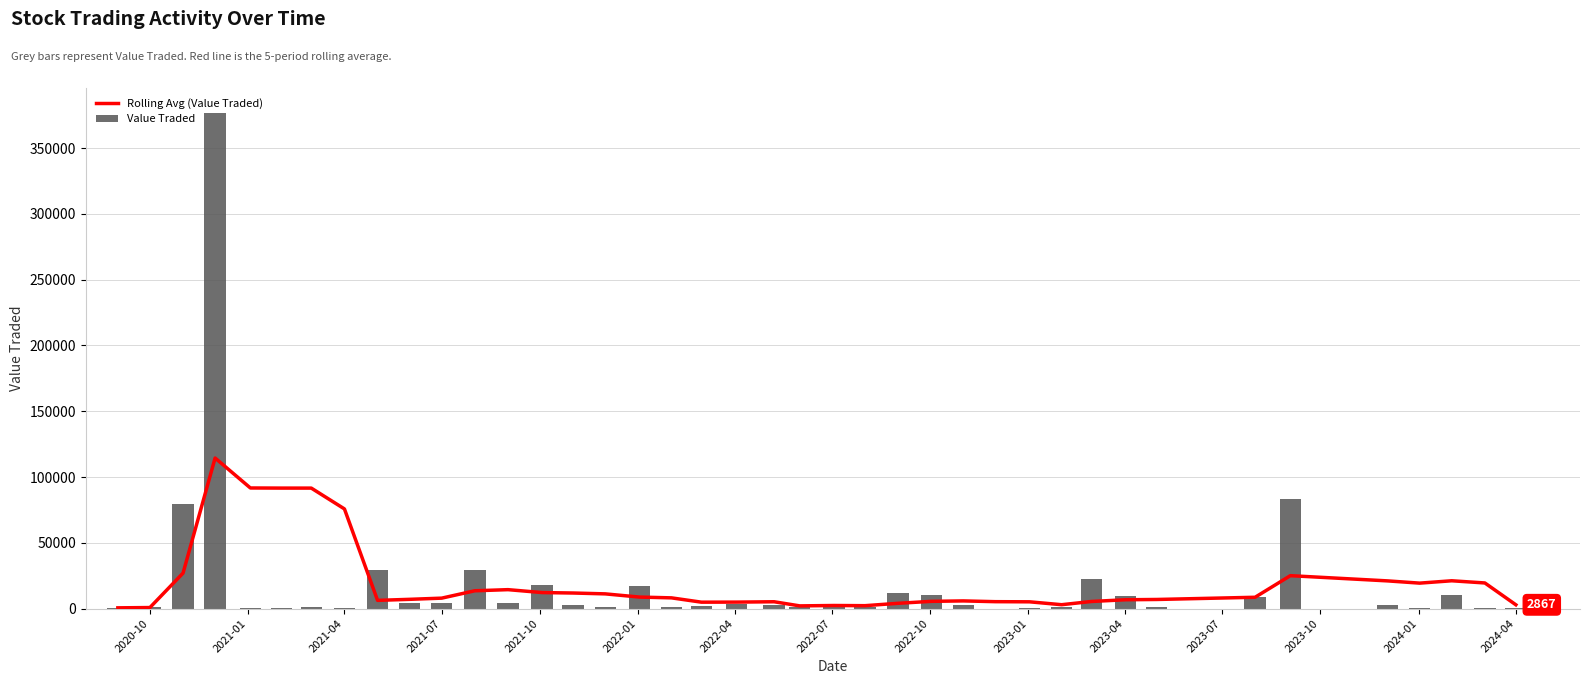

What is the maximum value for Value Traded?

376899